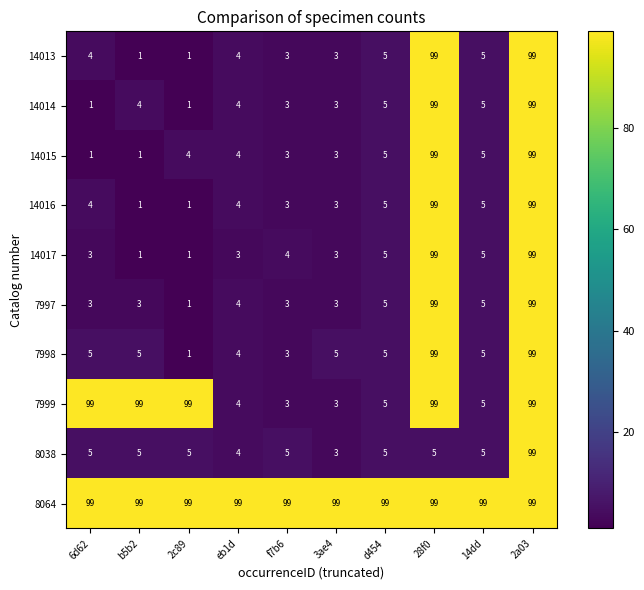

Is it true that 8038 equals 3 at 3ae4?

True